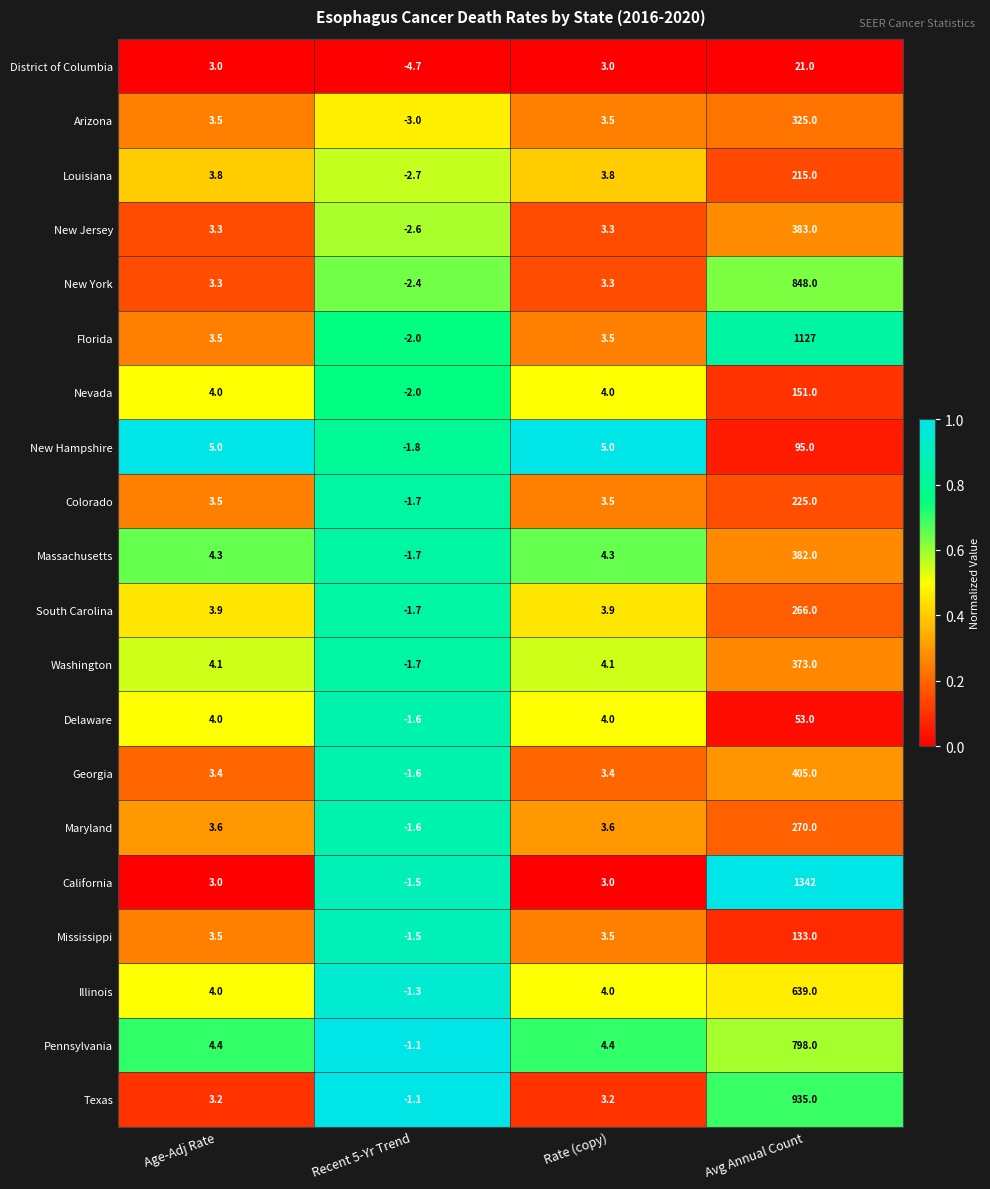

What is the approximate value of Louisiana at Rate (copy)?

3.8